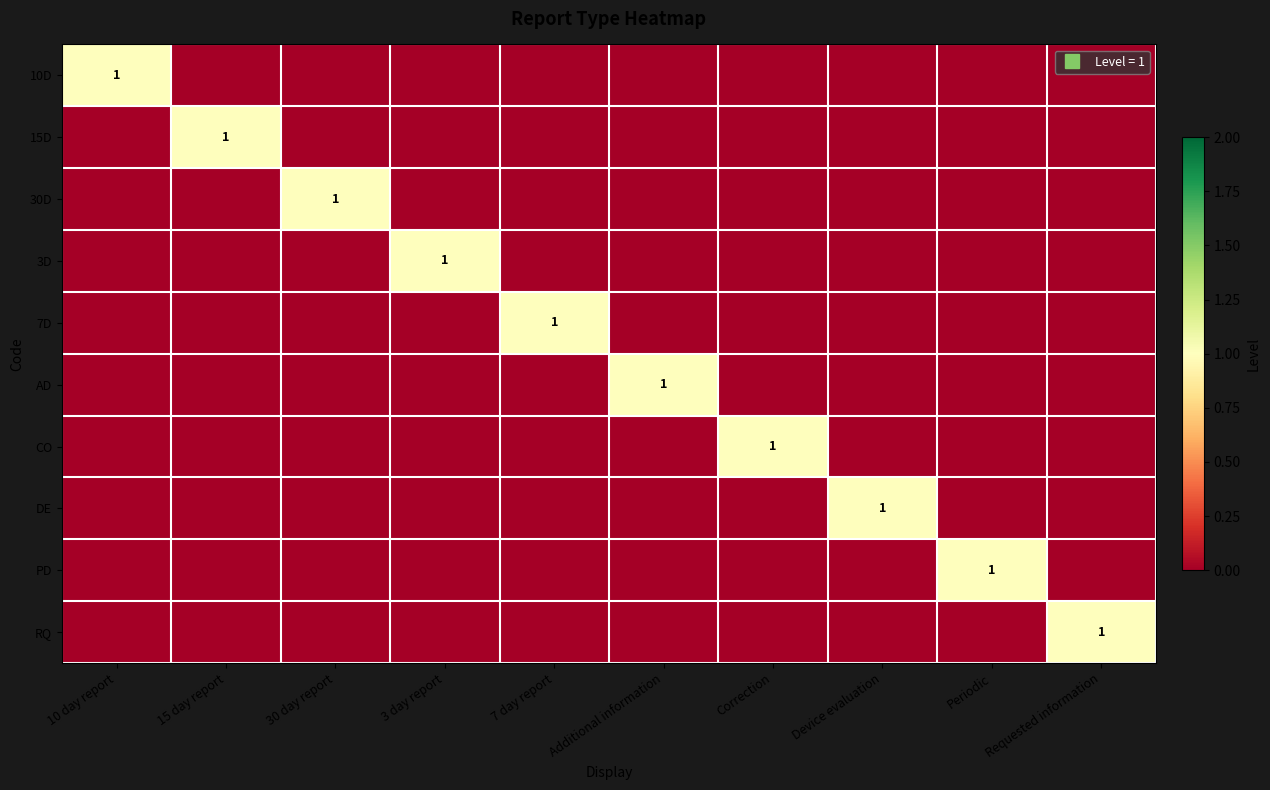

Is it true that 15D equals 0 at Periodic?

True